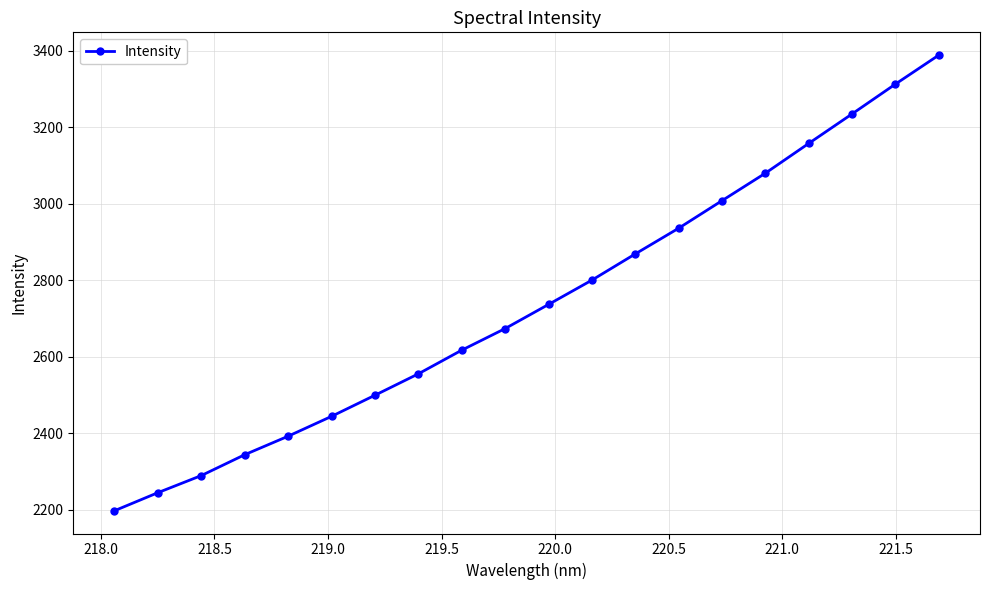

What is the value of the 18th point from the left?

3234.7